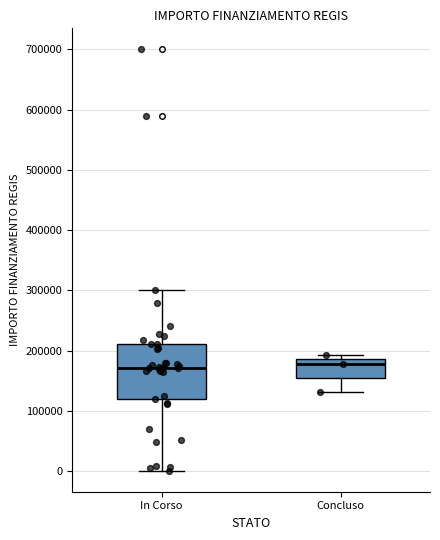

Which box is the tallest, from its lower edge to its upper edge?

In Corso